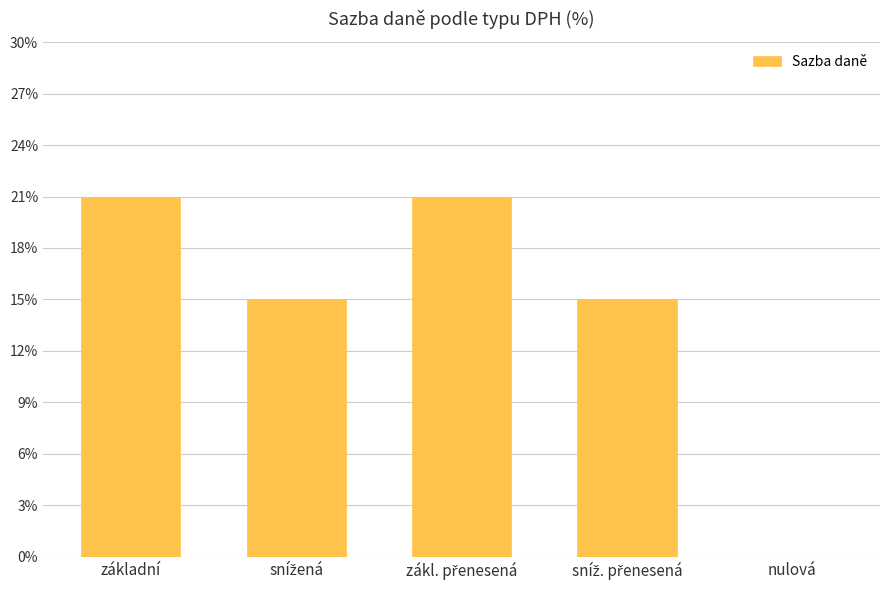

What is the greatest value displayed?

21